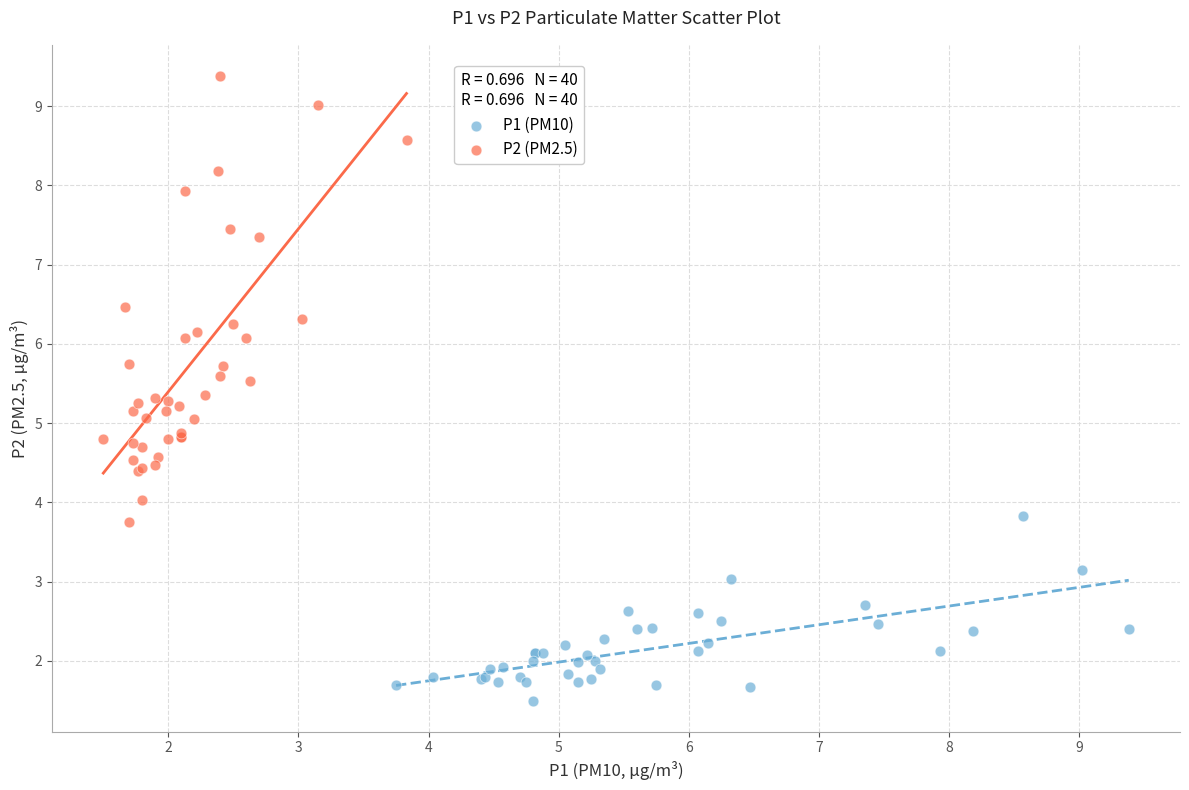

Which series reaches the minimum Y coordinate?

P1 (PM10)